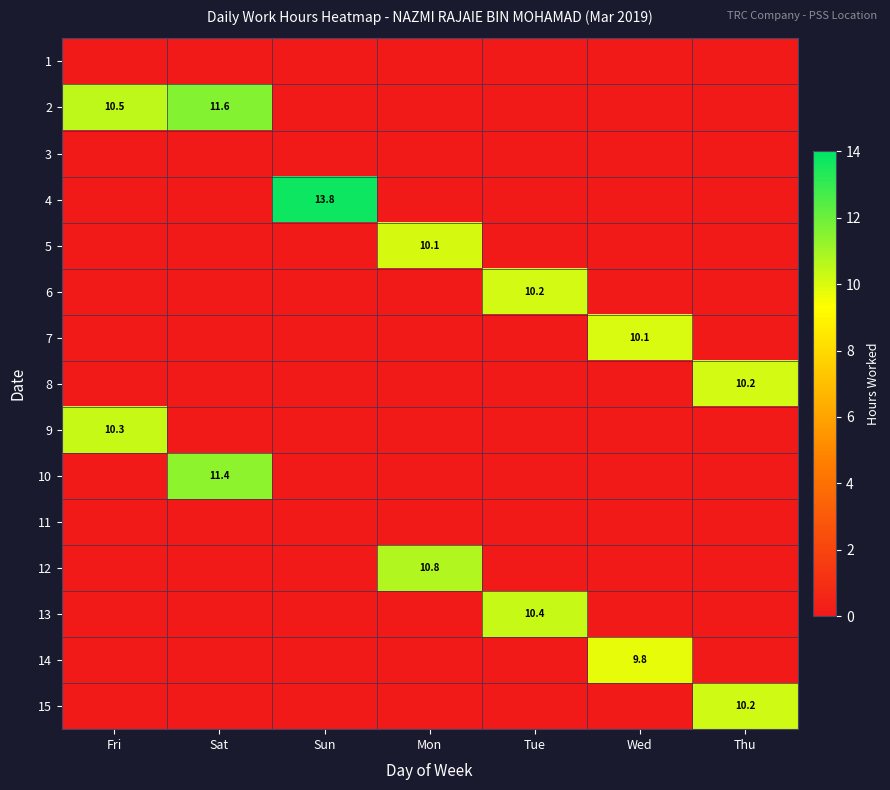

What is the difference between the highest and lowest values at Sun?

13.8